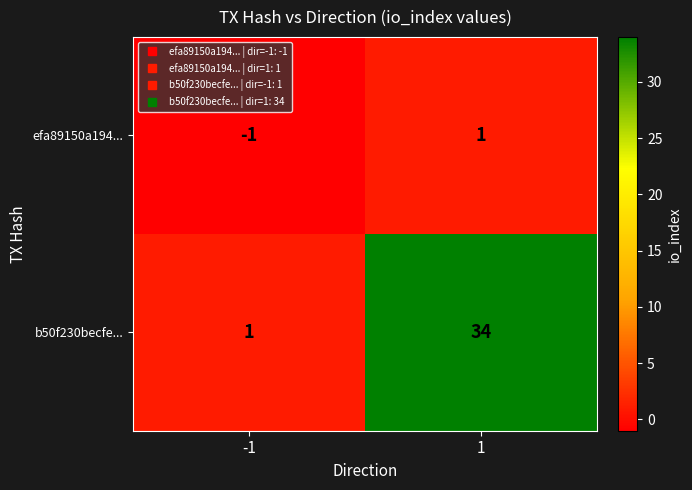

What is the difference between the b50f230becfe... values at -1 and 1?

33